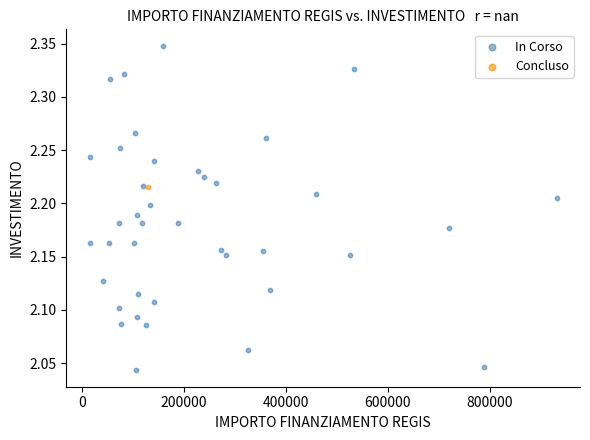

What are all the series names shown in the legend?

In Corso, Concluso